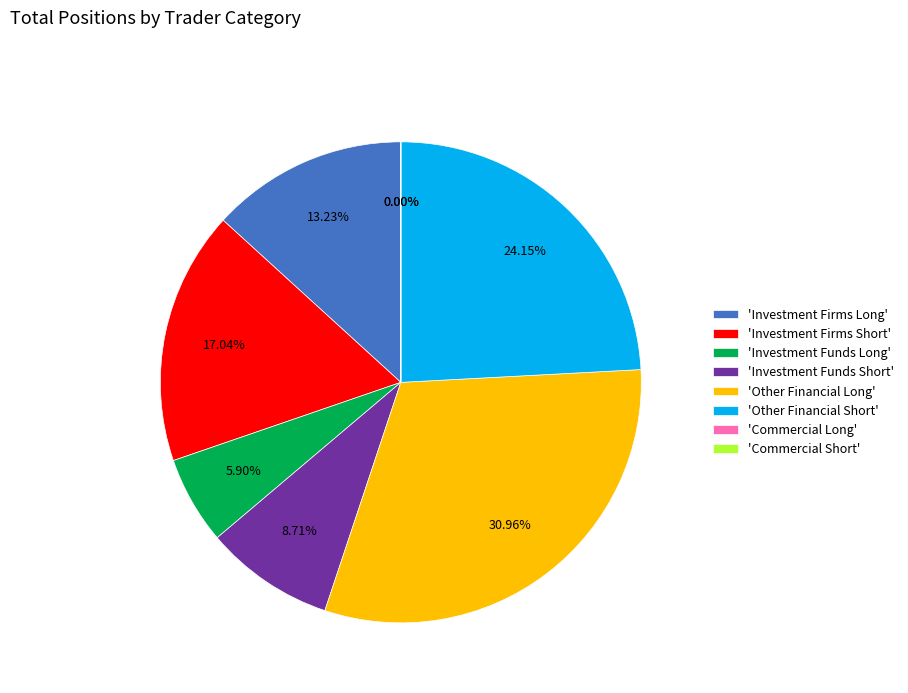

Which has a higher value, 'Other Financial Long' or 'Investment Funds Short'?

'Other Financial Long'